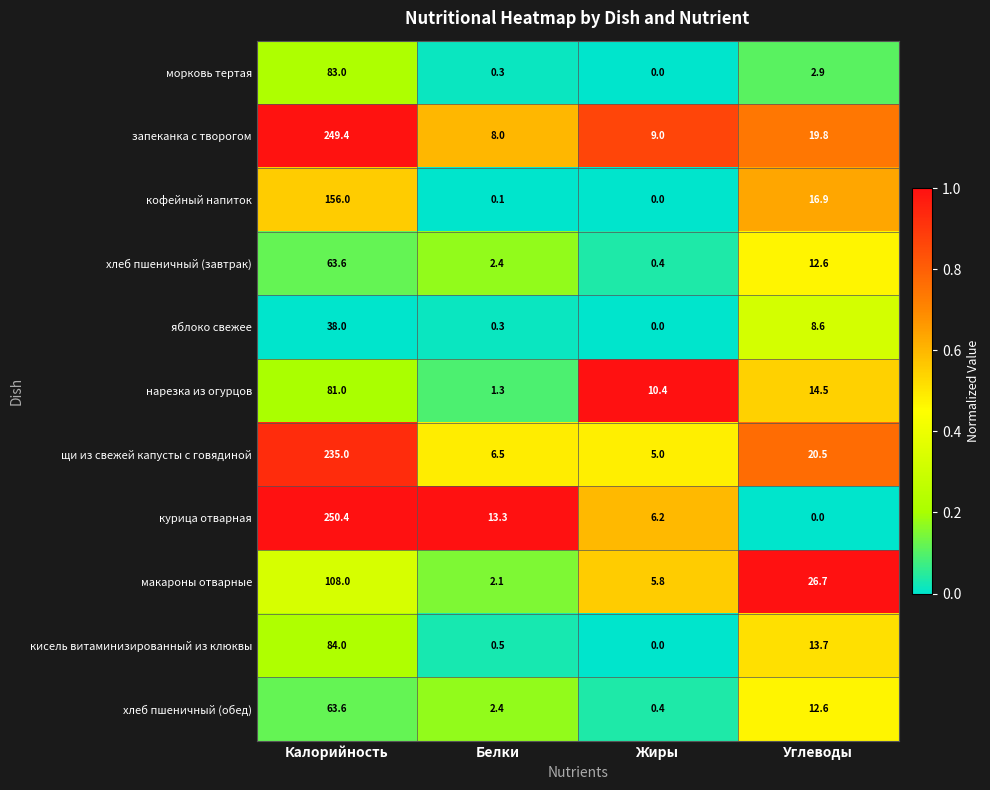

What is the difference between the нарезка из огурцов values at Жиры and Калорийность?

70.6